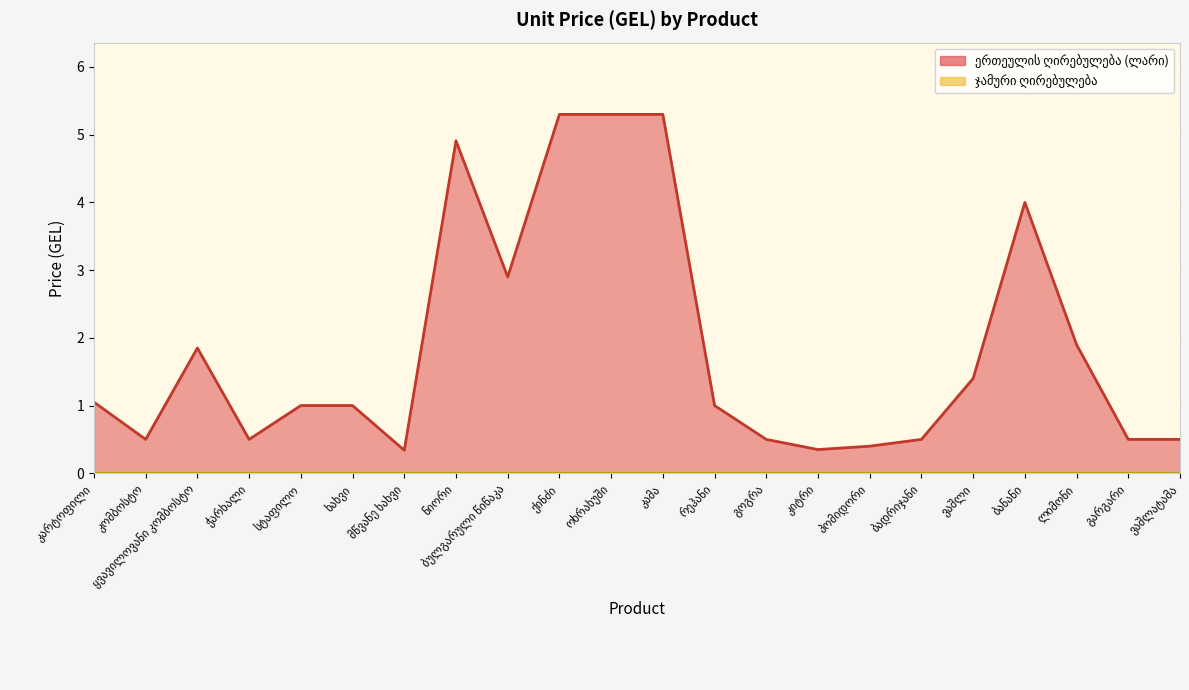

How many interior local valleys (lower than both neighbors) does the data have?

5